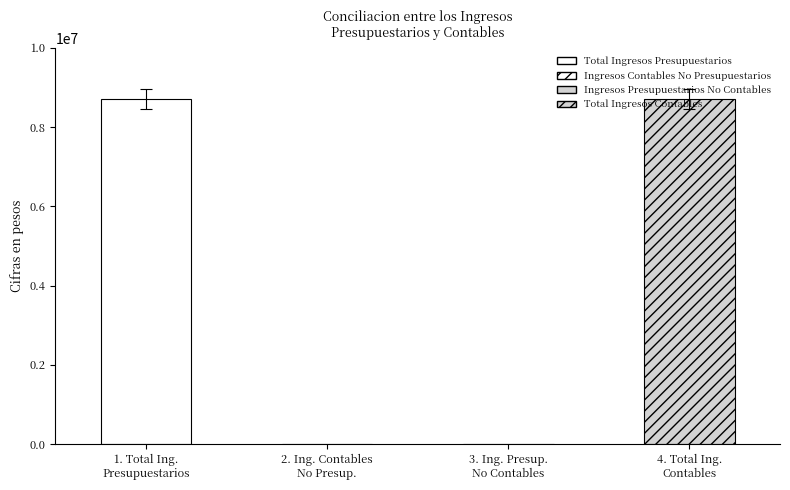

How many values are above zero?

2